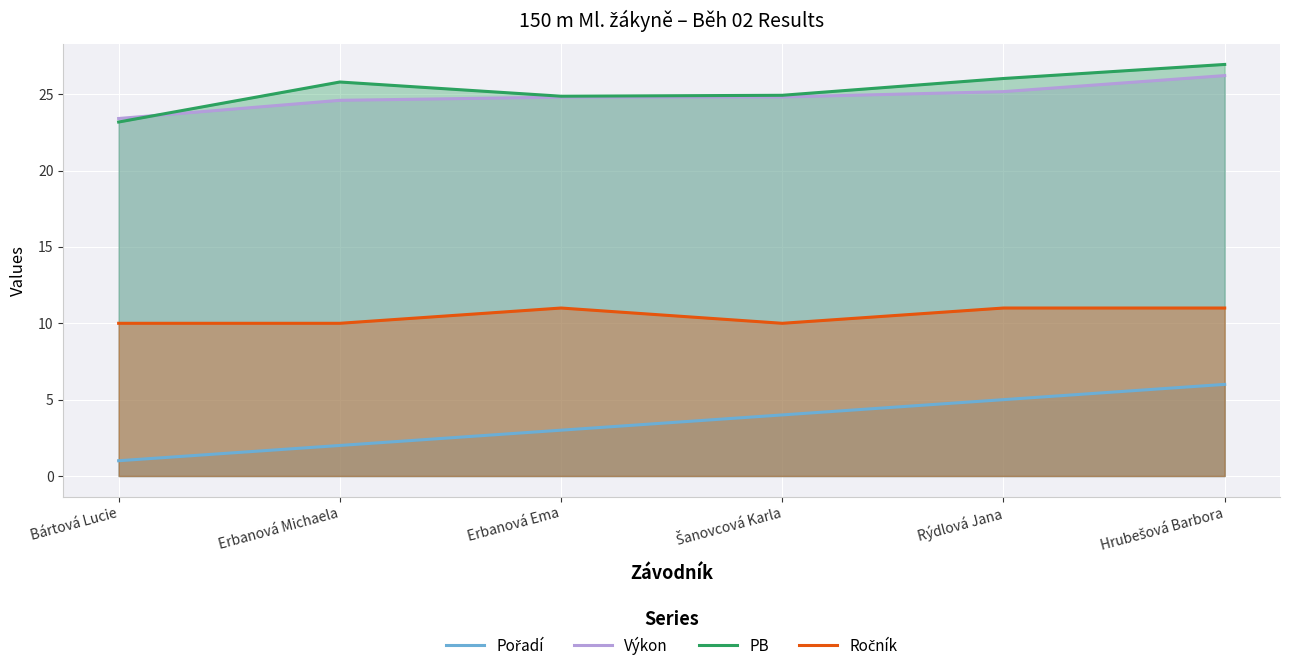

In PB, how many points are lower than both neighbors (excluding endpoints)?

1